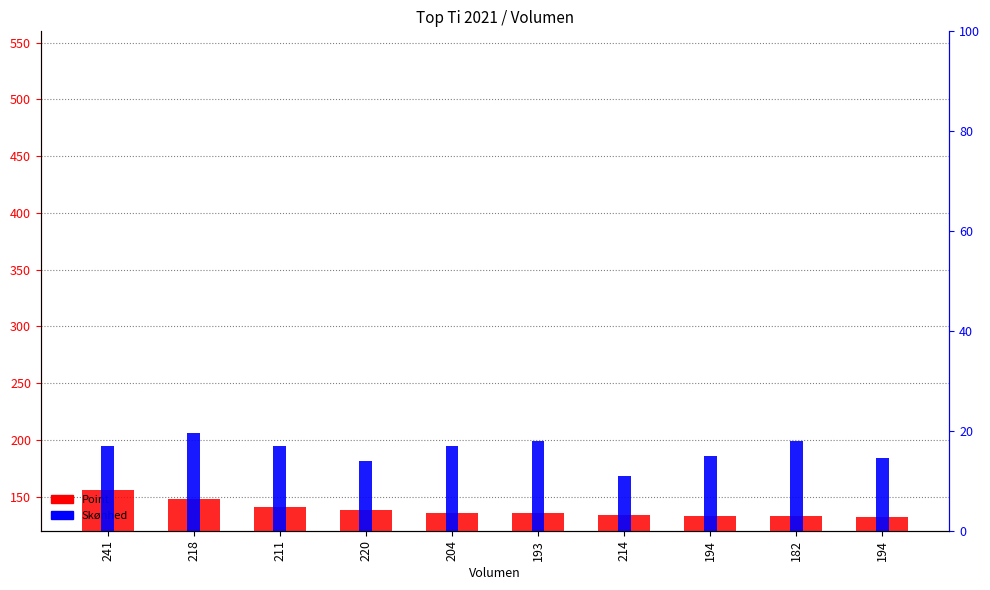

True or false: Skønhed has a value of 6.4 at 204.

False